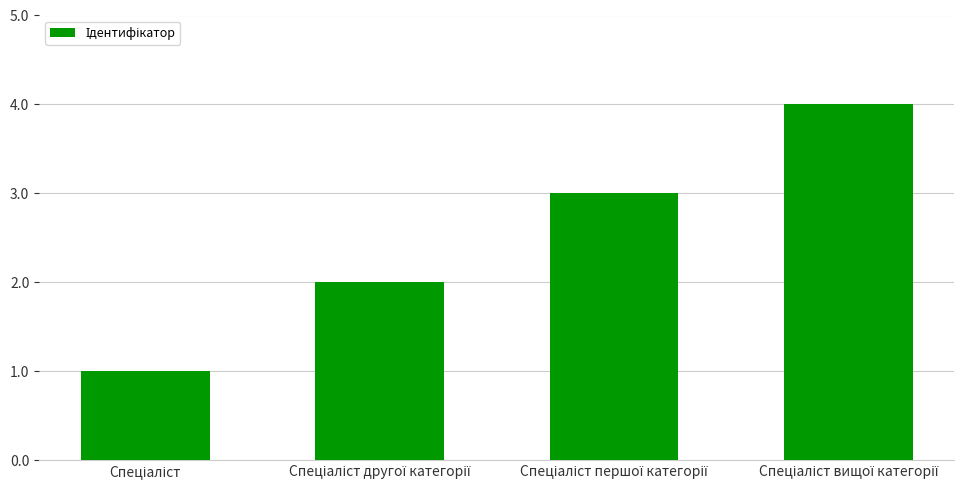

What is the difference between the maximum and minimum values?

3